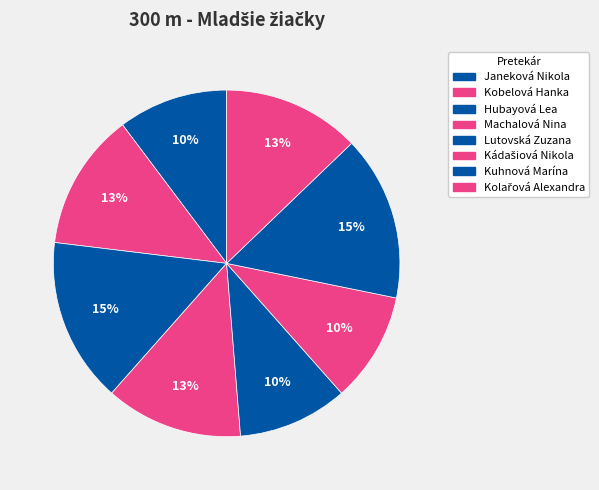

Is it true that Lutovská Zuzana is 10% of the pie?

True